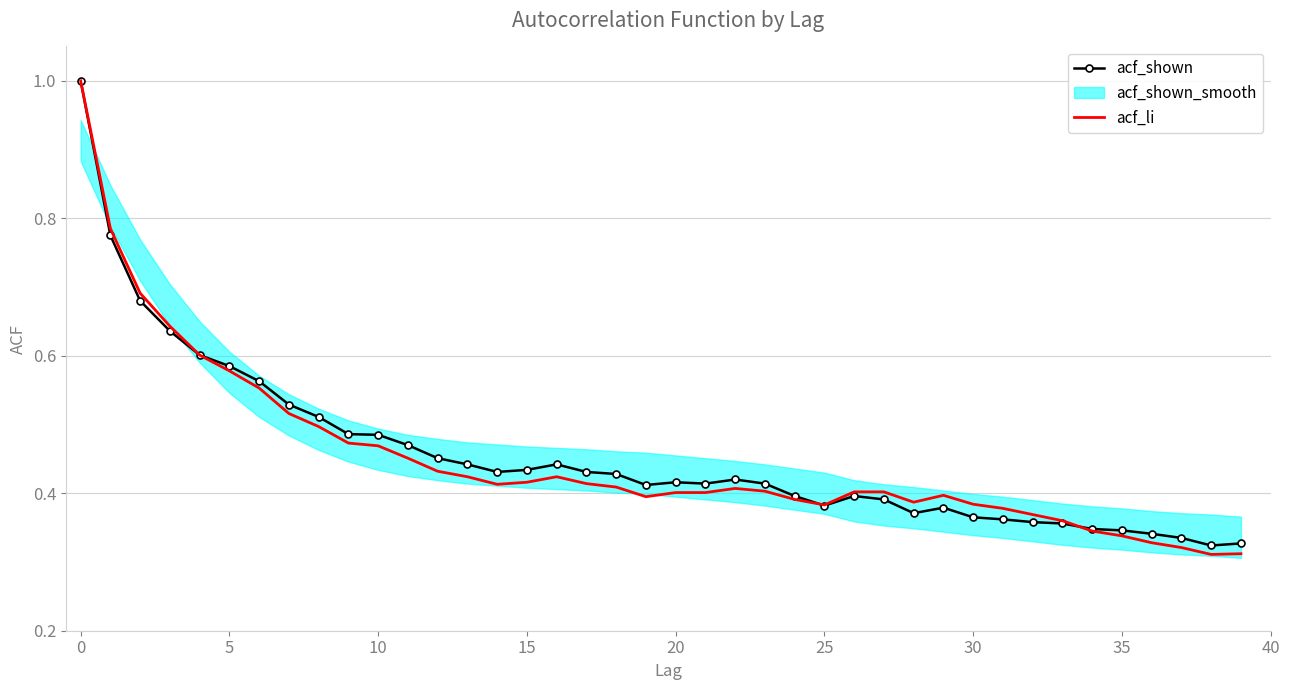

What is the label of the 24th point from the left?

23